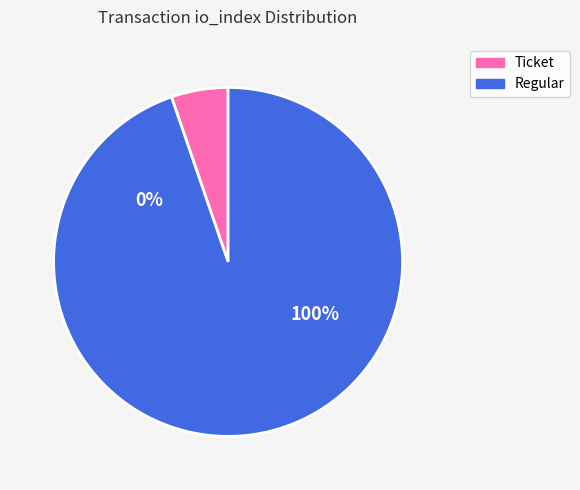

How many segments does this pie chart have?

2